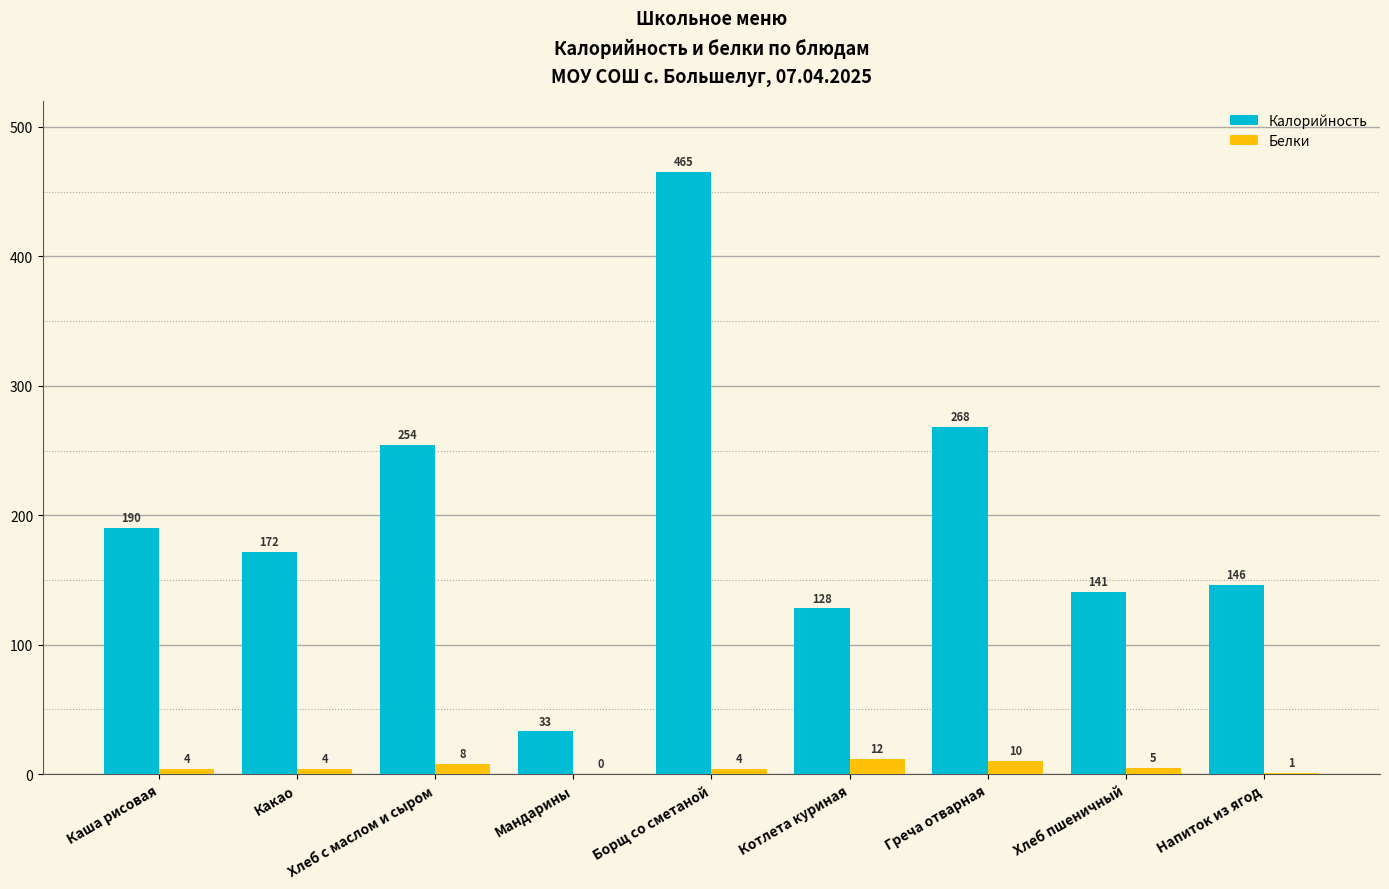

What is the sum of all Калорийность values?

1797